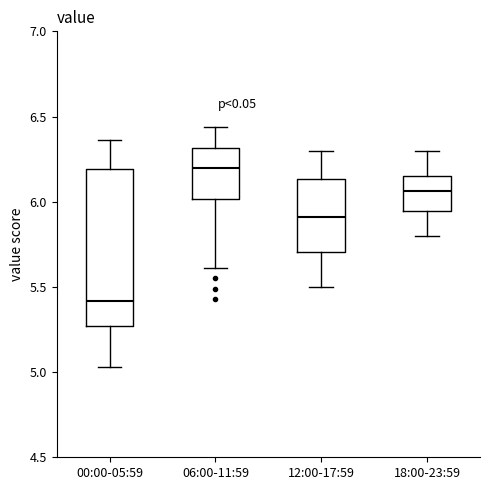

Reading left to right, read every box against the y-axis: the position of its median line, the range the box covers, and the ends of its whiskers. The values are not printed on the chart, so give them approximately, as read against the axis.

00:00-05:59: median 5.40, box 5.25 to 6.20, whiskers 5.05 to 6.35
06:00-11:59: median 6.20, box 6.00 to 6.30, whiskers 5.60 to 6.45
12:00-17:59: median 5.90, box 5.70 to 6.15, whiskers 5.50 to 6.30
18:00-23:59: median 6.05, box 5.95 to 6.15, whiskers 5.80 to 6.30